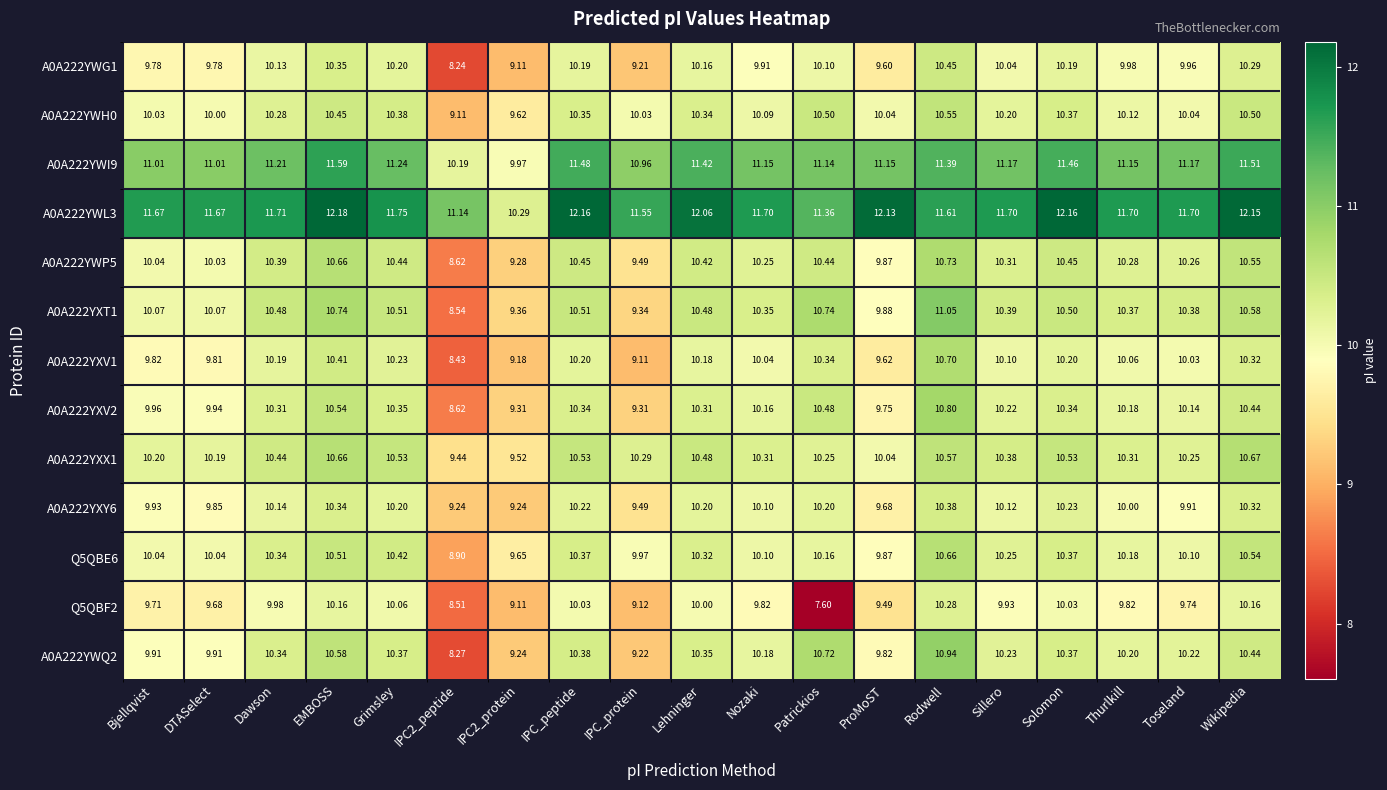

Where is A0A222YXV1 nearest to the value 9?

IPC_protein